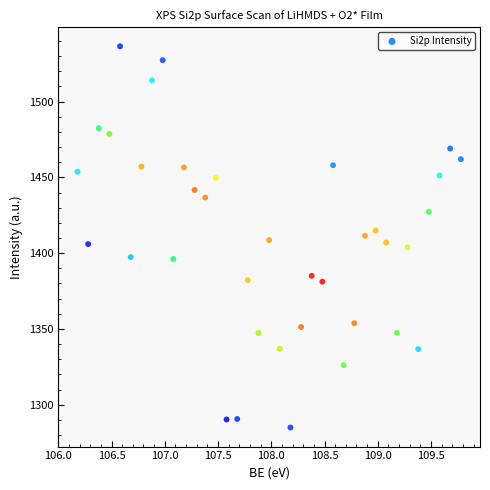

What is the range of Y values (max minus min)?

251.5